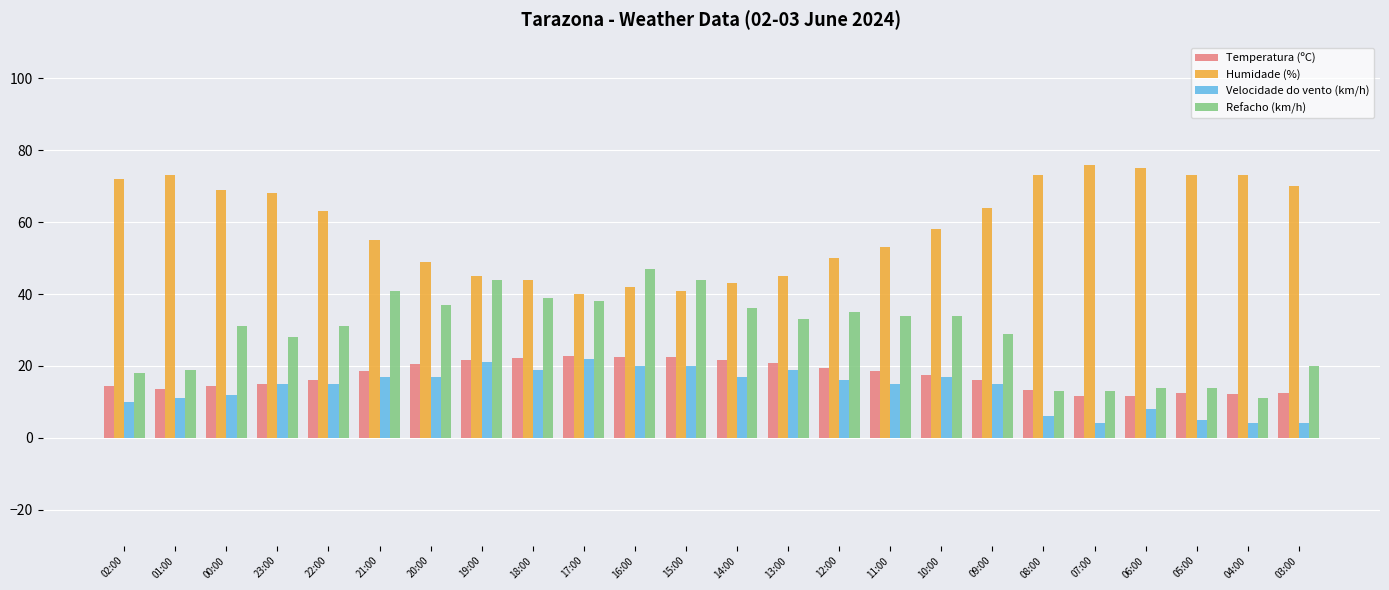

How many distinct data groups are displayed?

4